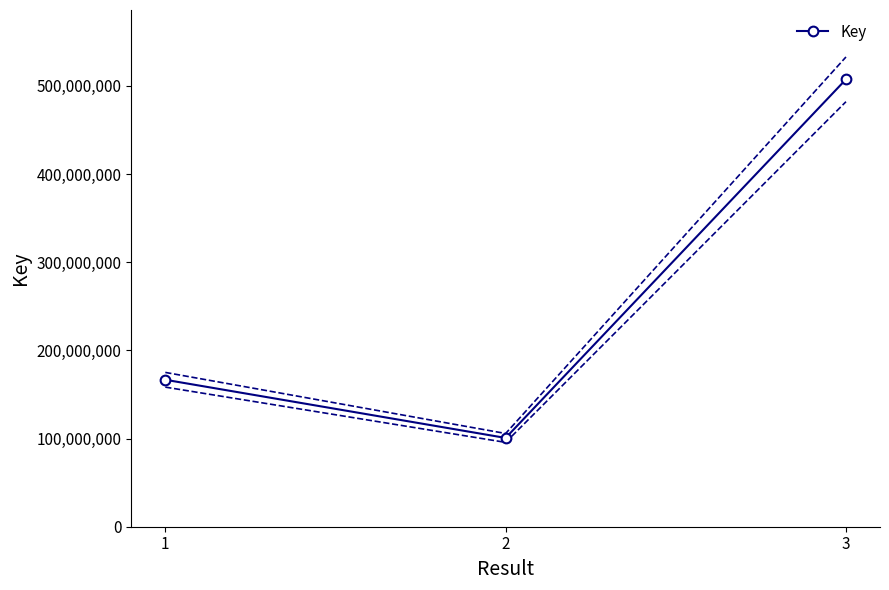

What is the average value?

258259439